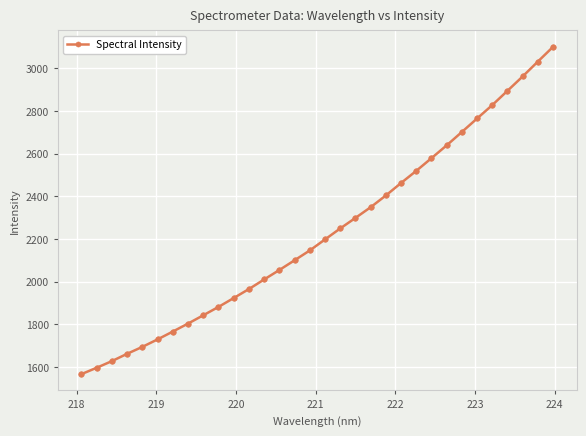

How many data points are less than 2198?

16